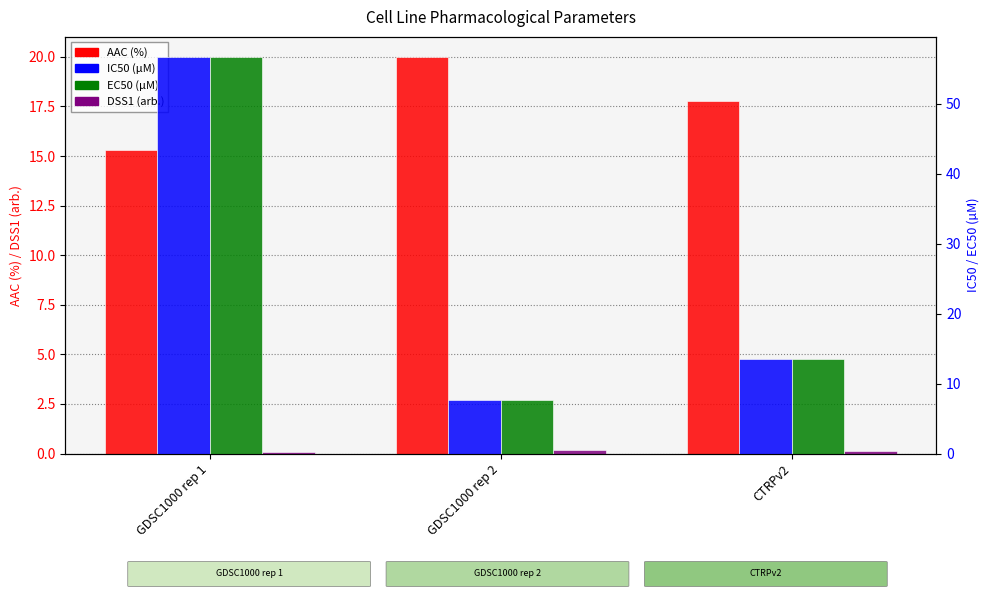

How many data points does each series have?

3